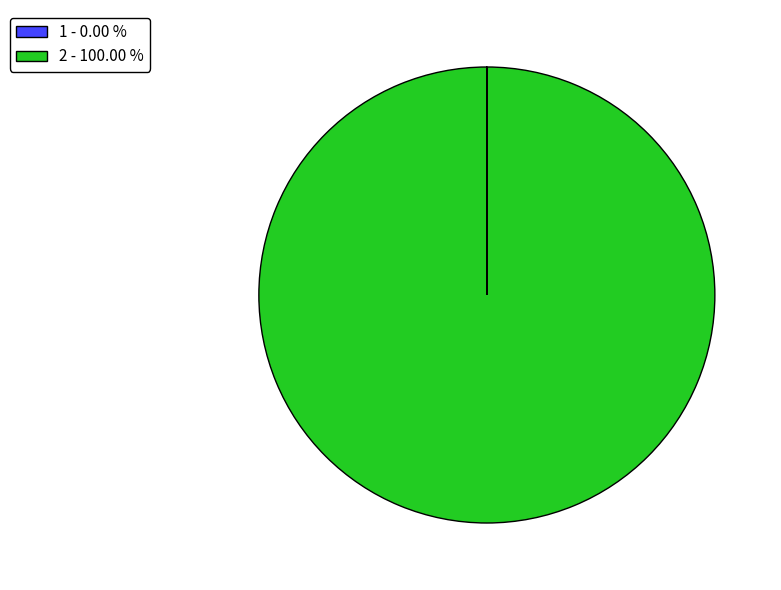

Does any single category account for the majority?

Yes